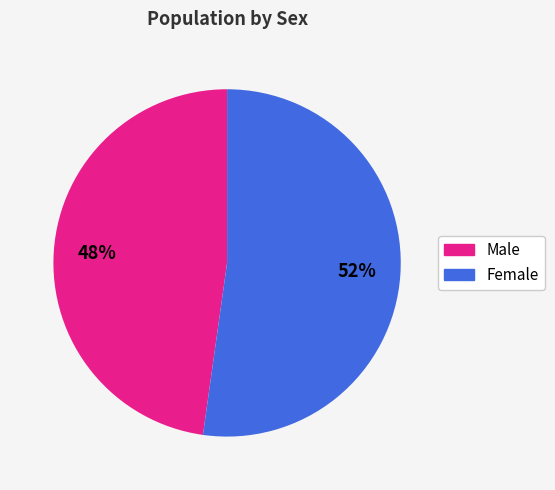

True or false: Male accounts for 56% of the total.

False